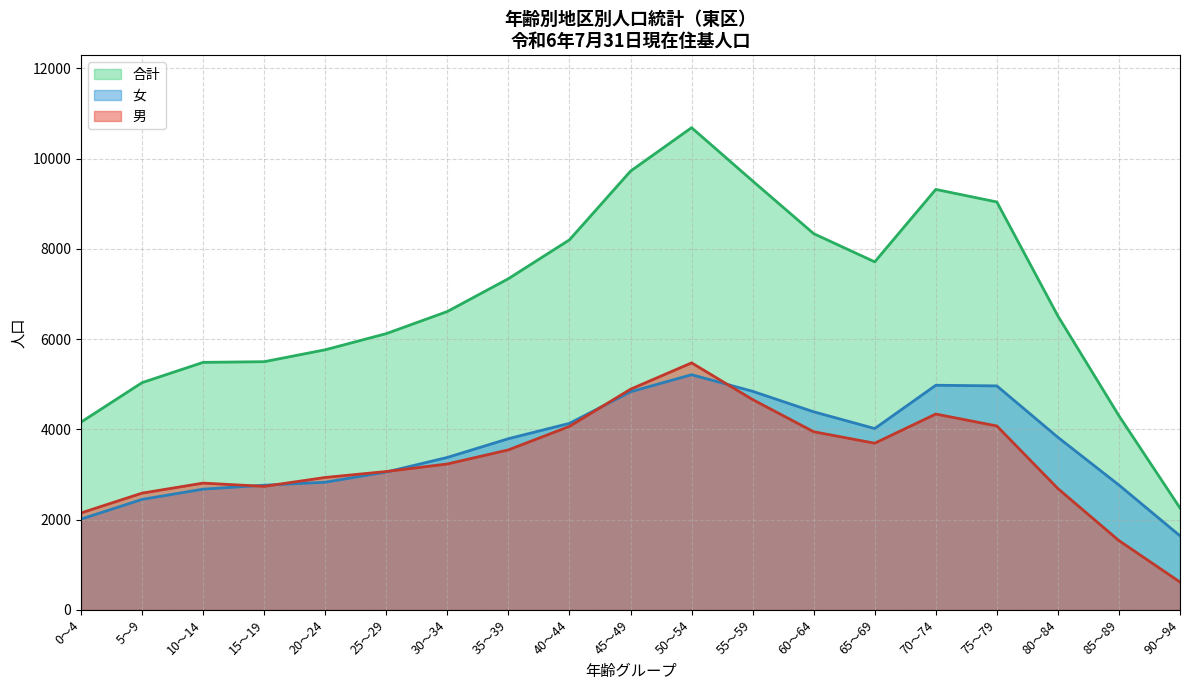

What are all the series names shown in the legend?

合計, 女, 男